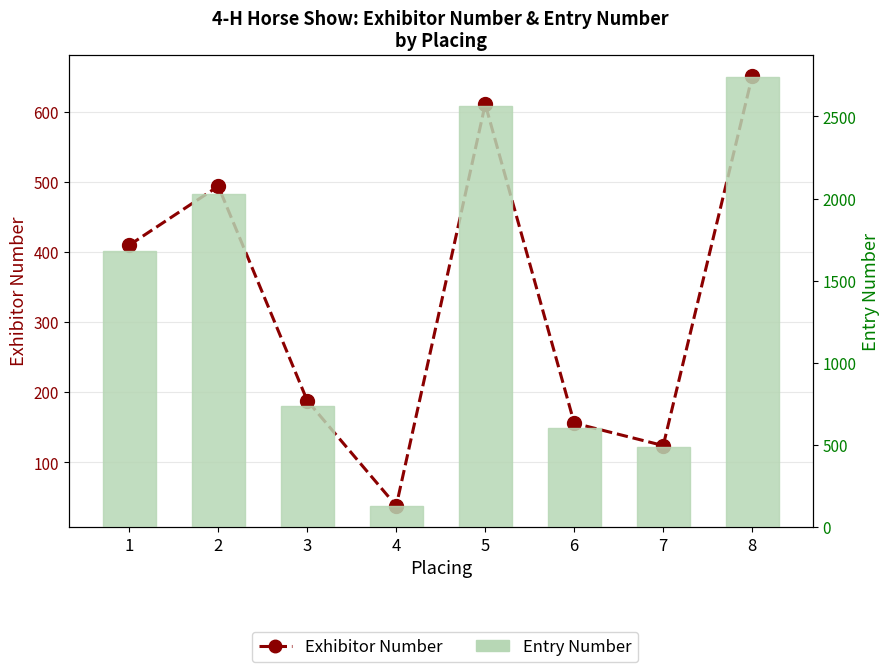

Reading left to right, list all the values displayed in this chart.

Exhibitor Number: 1=410	2=494	3=188	4=38	5=611	6=156	7=124	8=651
Entry Number: 1=1679	2=2031	3=736	4=128	5=2562	6=603	7=486	8=2739